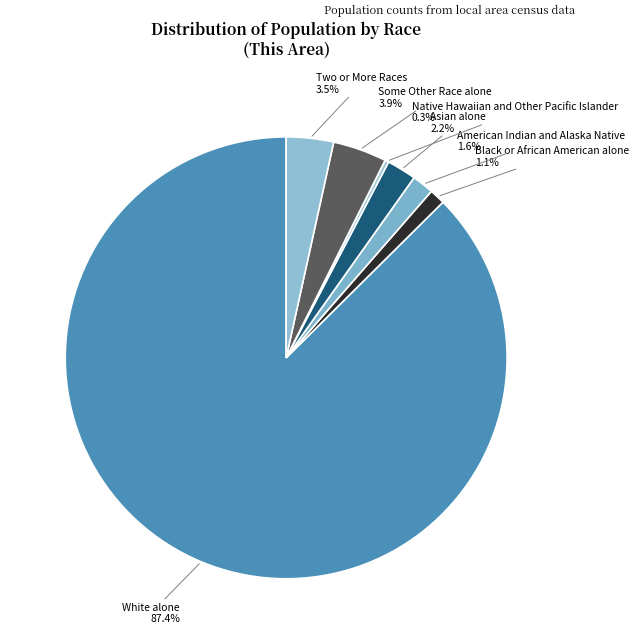

How many slices are in this pie chart?

7